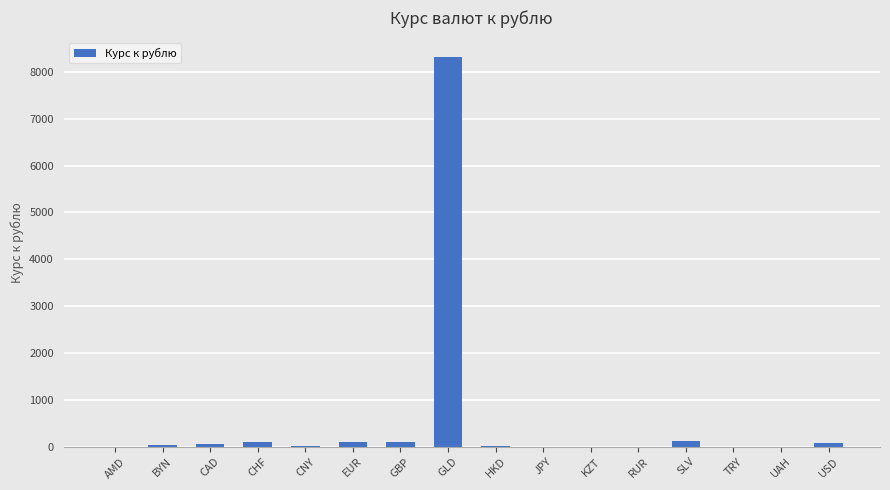

How many data points are above 26?

8